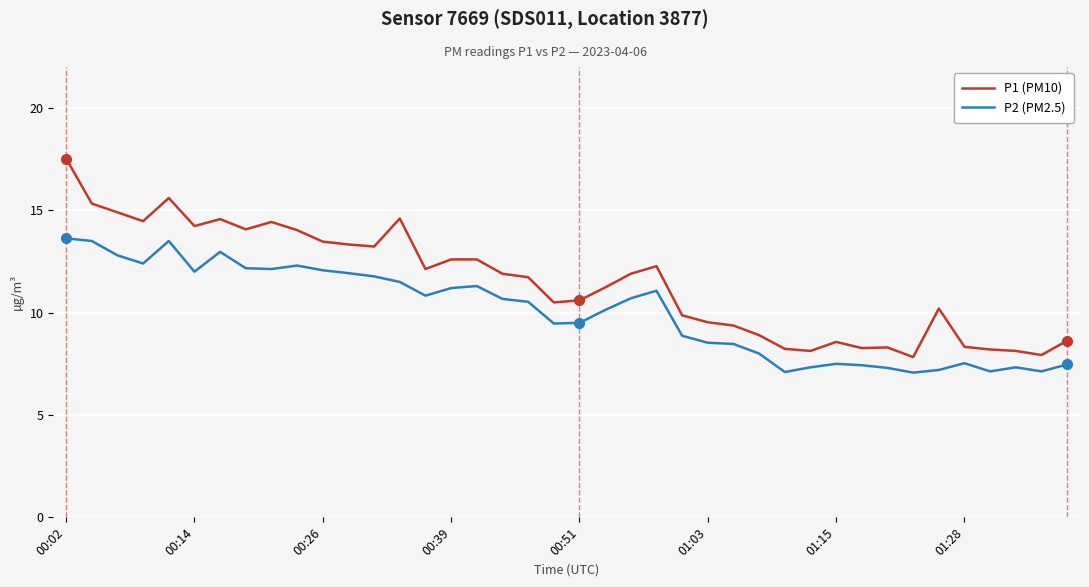

Which series has the largest total across all categories?

P1 (PM10)